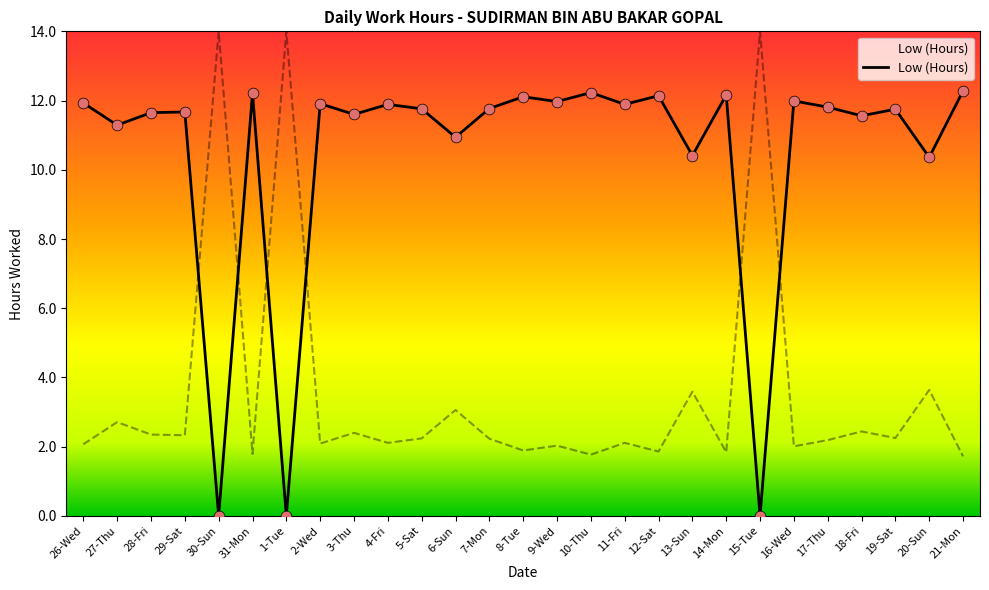

What is the change in value from 8-Tue to 19-Sat?

-0.4